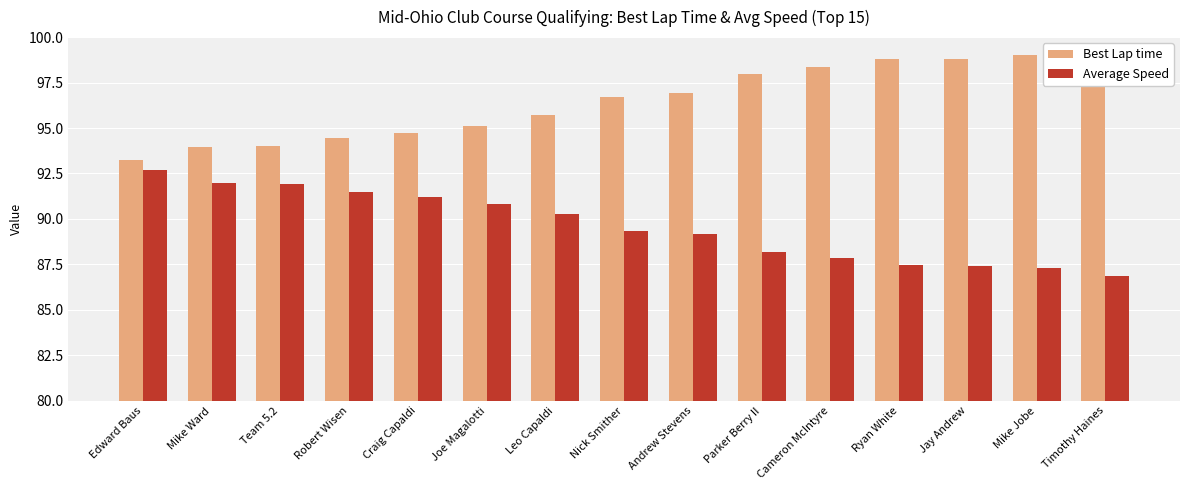

List the series in order of their overall mean, highest first.

Best Lap time, Average Speed